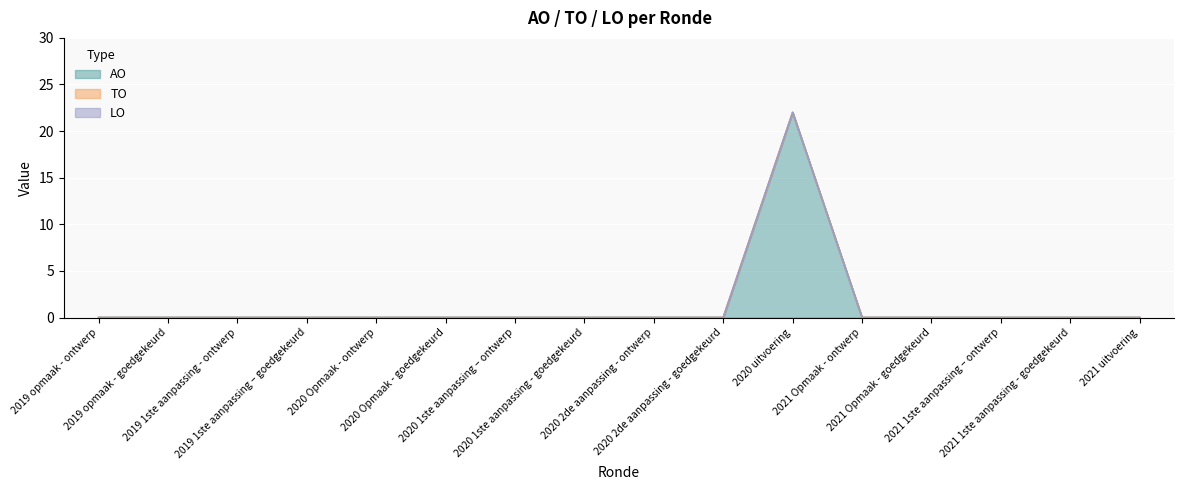

What is the maximum value shown in the chart?

22